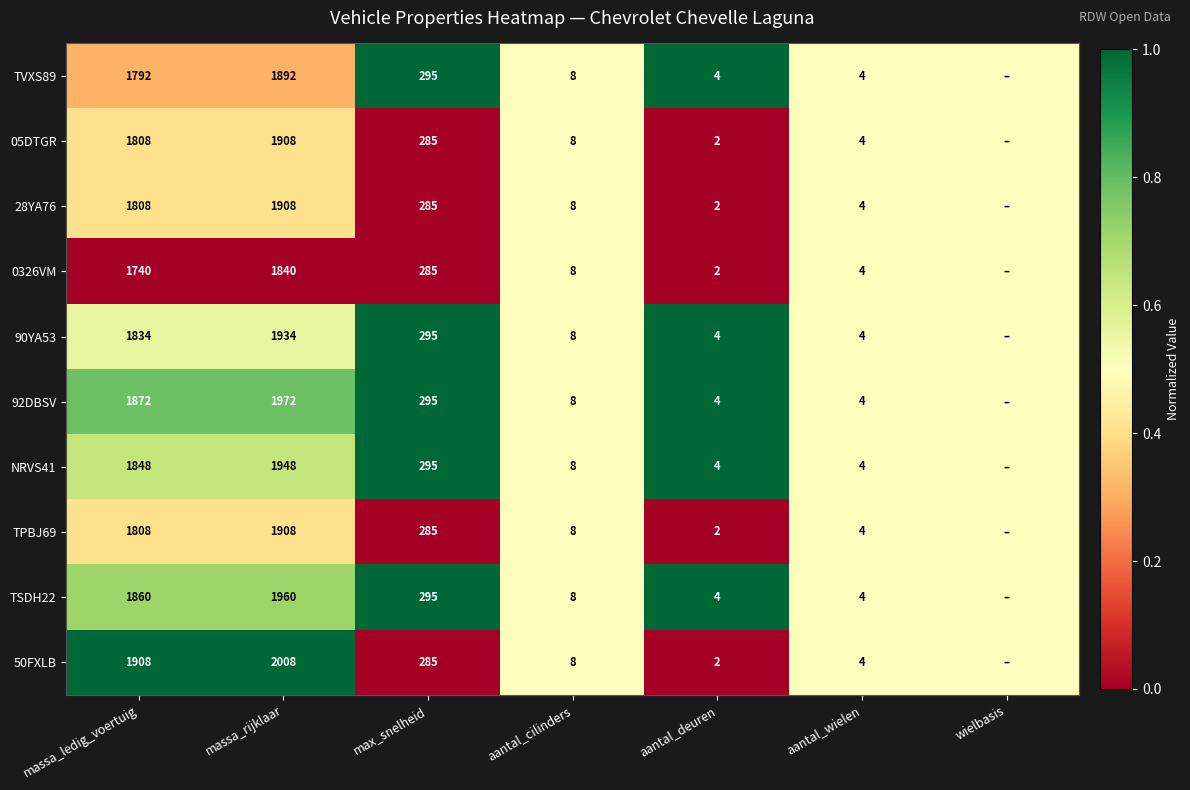

Is the value of 0326VM at aantal_cilinders greater than the value of 05DTGR at aantal_wielen?

Yes